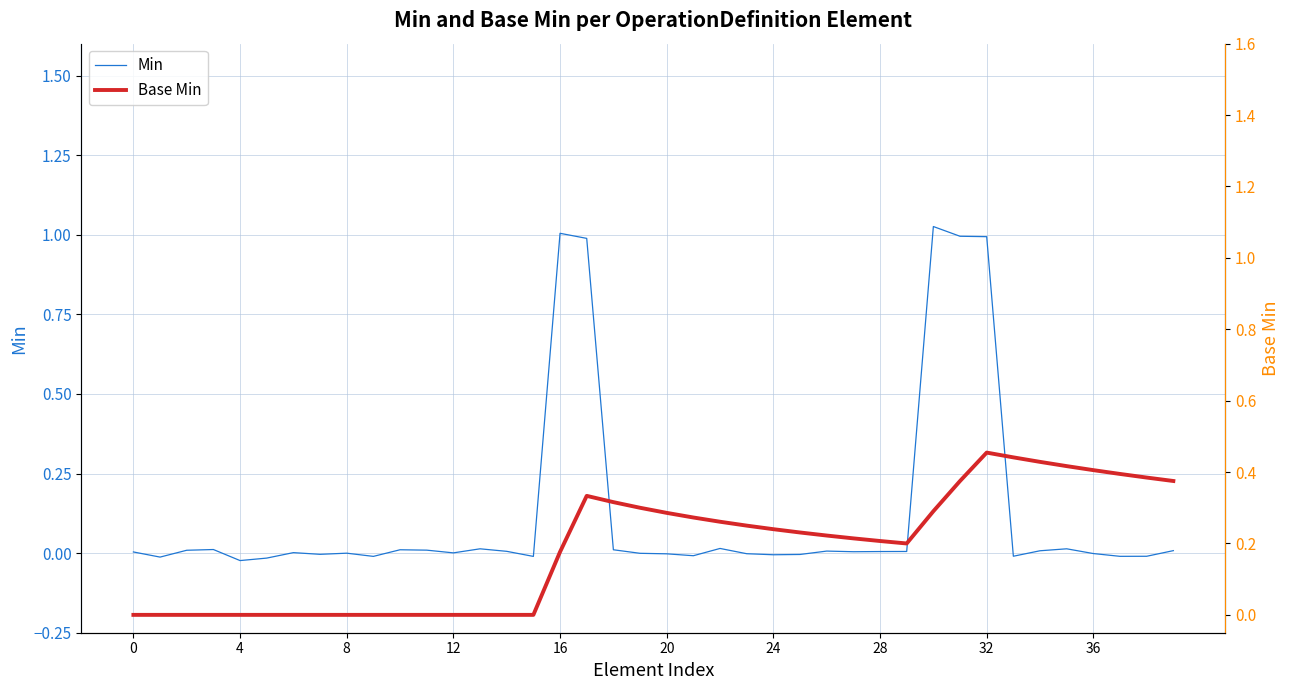

What is the total value across all series at 25?

0.2